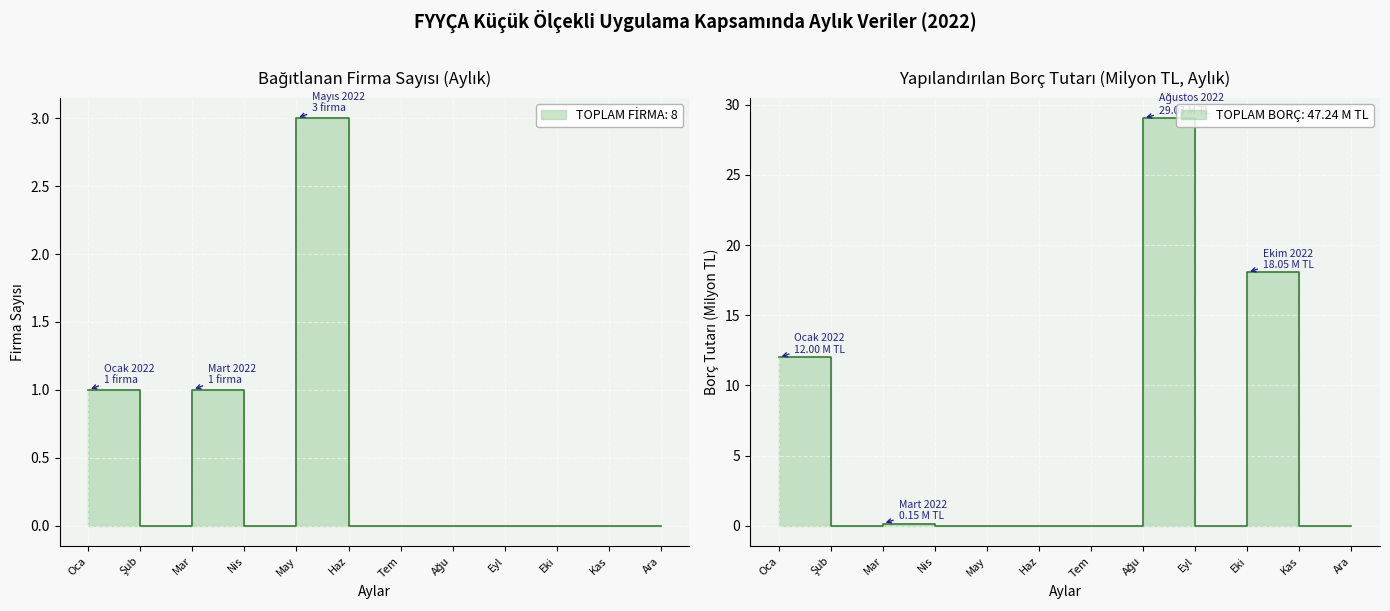

At which category is the sum across all series the highest?

Ağu